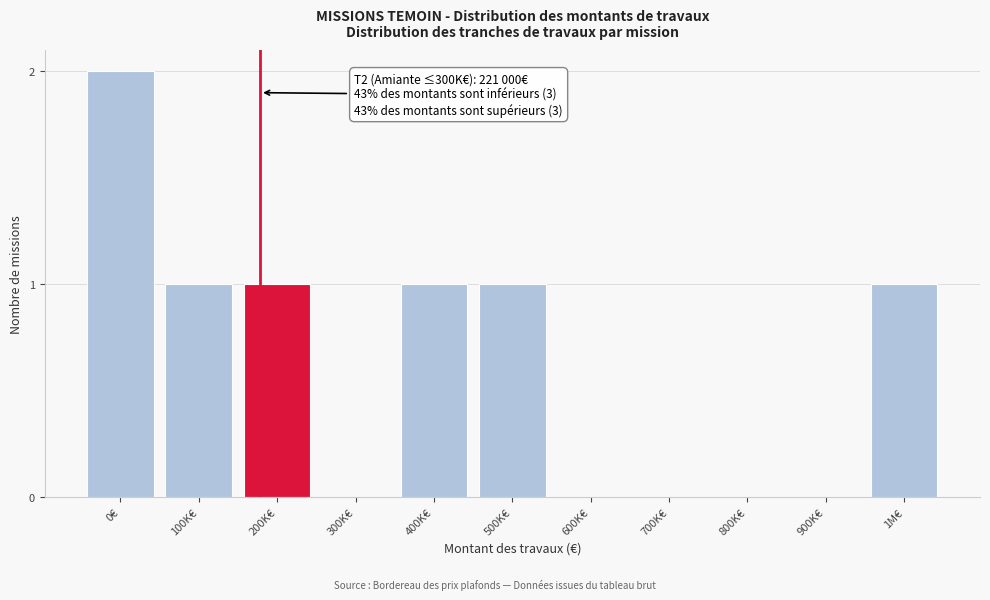

Reading left to right, what are all the values shown in this chart?

0€=2	100K€=1	200K€=1	300K€=0	400K€=1	500K€=1	600K€=0	700K€=0	800K€=0	900K€=0	1M€=1